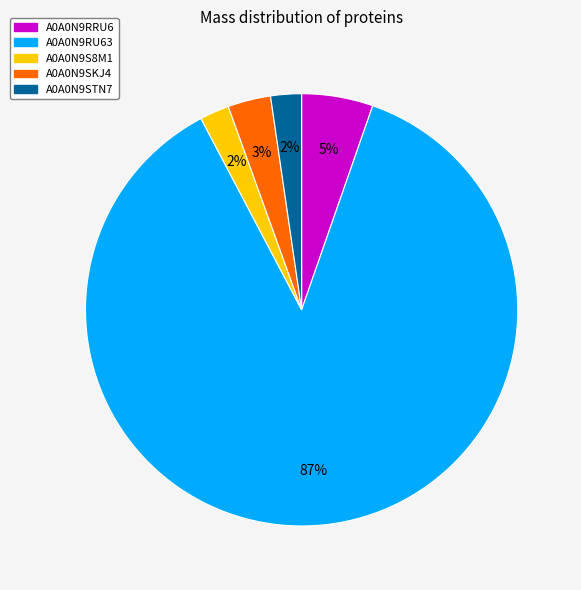

Which has a higher value, A0A0N9RRU6 or A0A0N9STN7?

A0A0N9RRU6